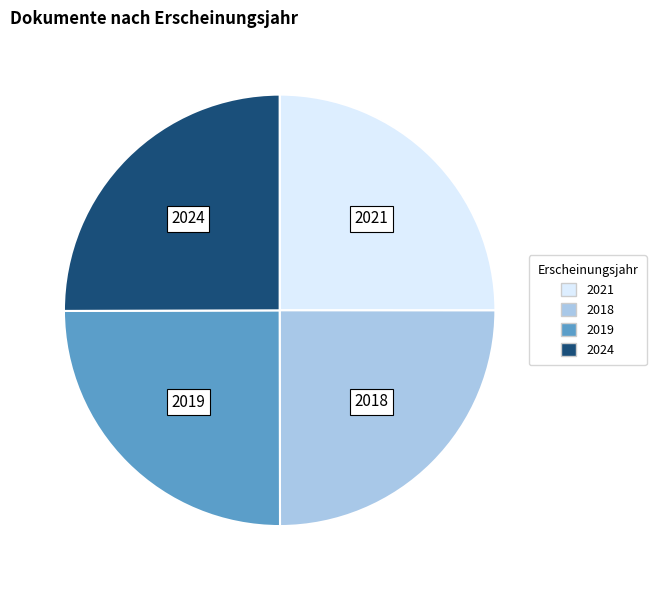

Is there any slice that represents more than half of the pie?

No